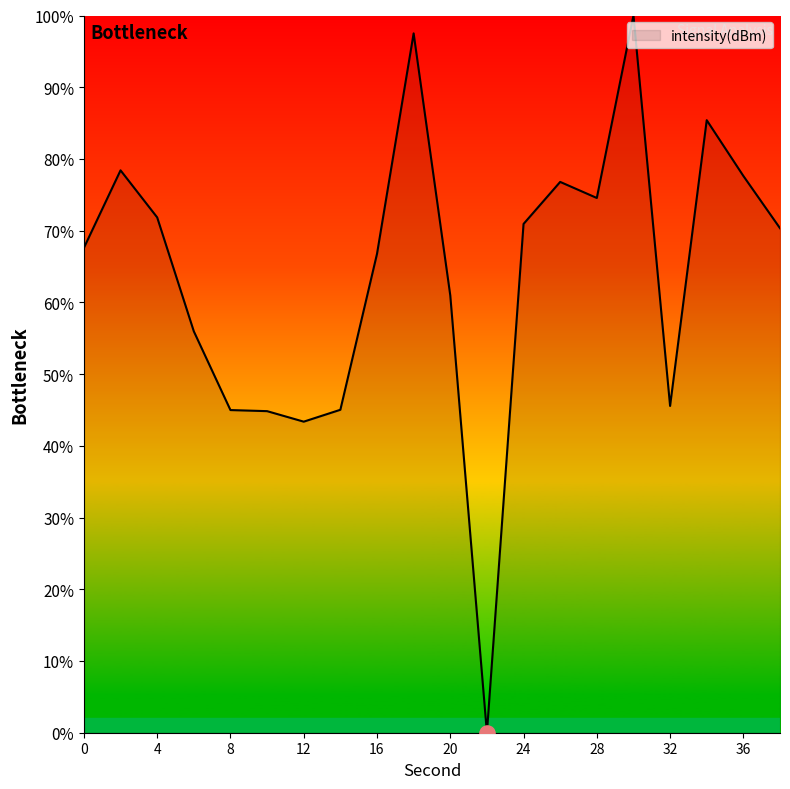

What is the greatest value displayed?

100.0